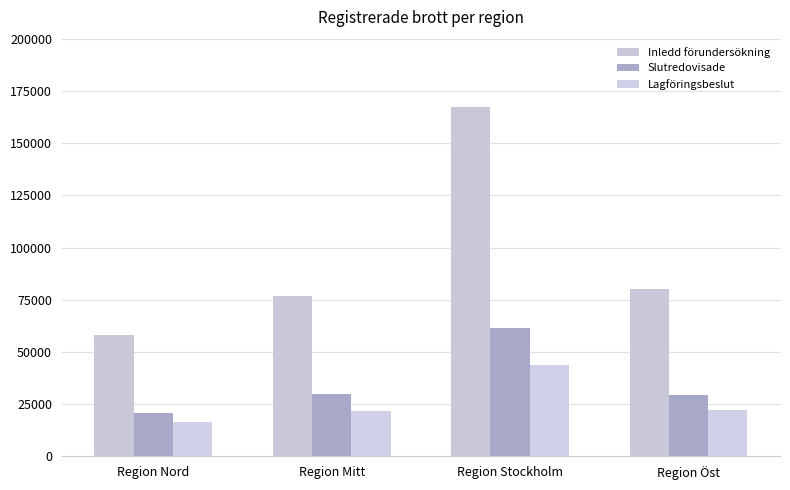

Which series has the largest total across all categories?

Inledd förundersökning